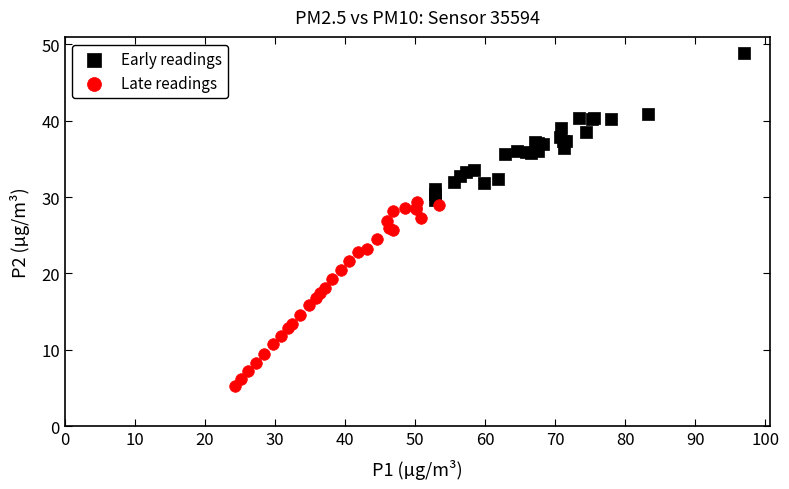

Which series has the widest spread of Y values?

Late readings